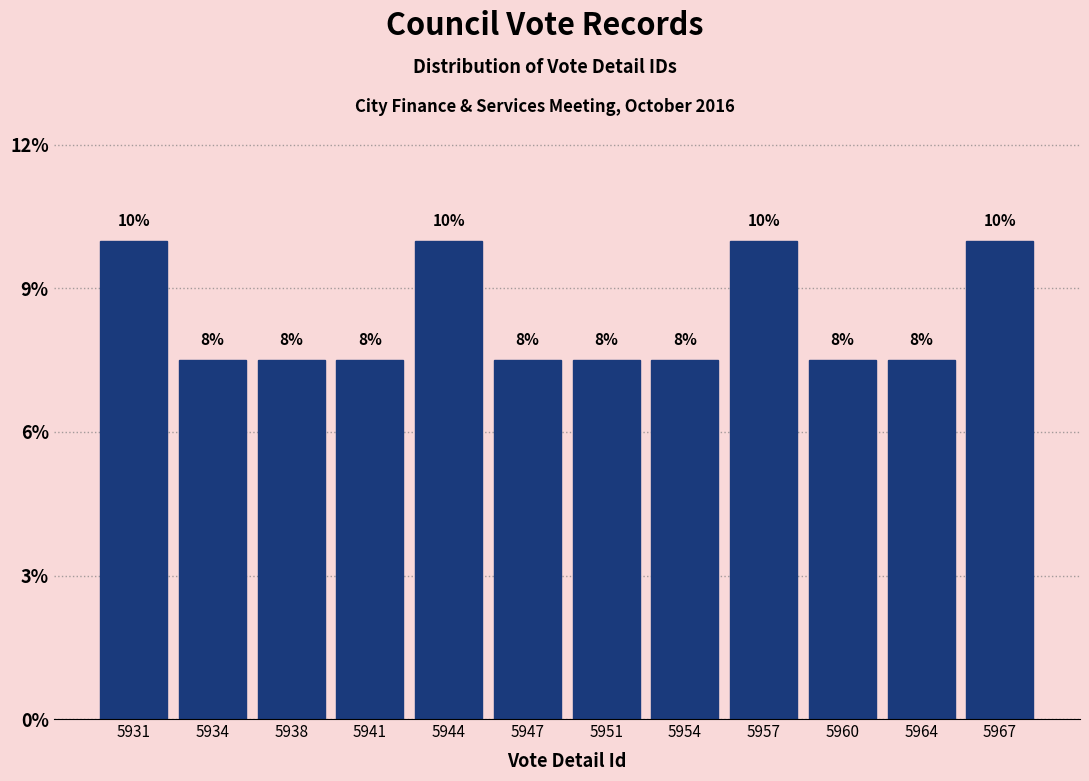

Are the bars horizontal?

No